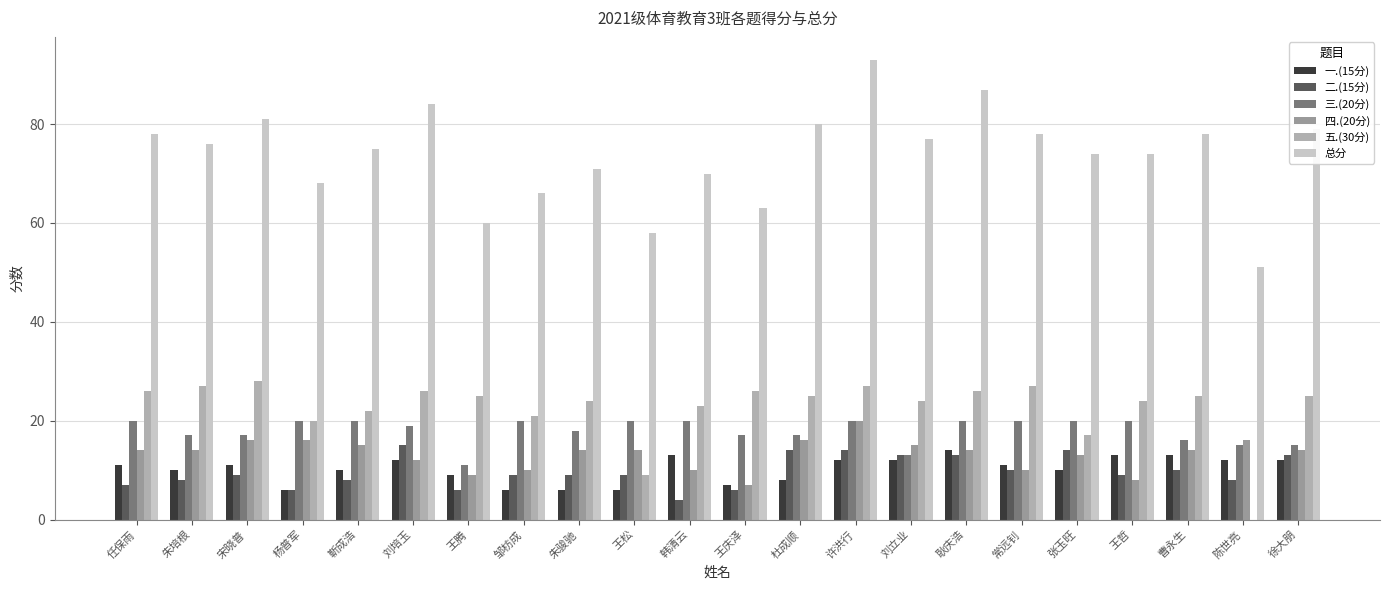

List the series in order of their peak value, lowest first.

一.(15分), 二.(15分), 三.(20分), 四.(20分), 五.(30分), 总分